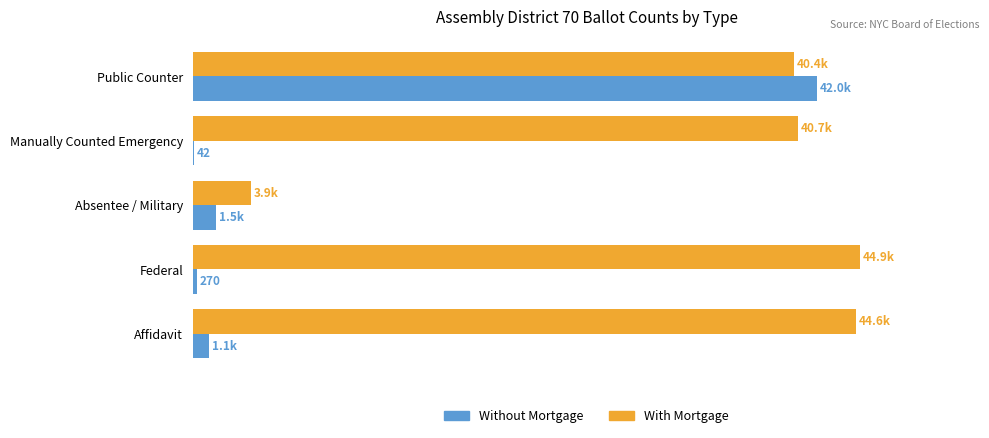

What are all the series names shown in the legend?

Without Mortgage, With Mortgage